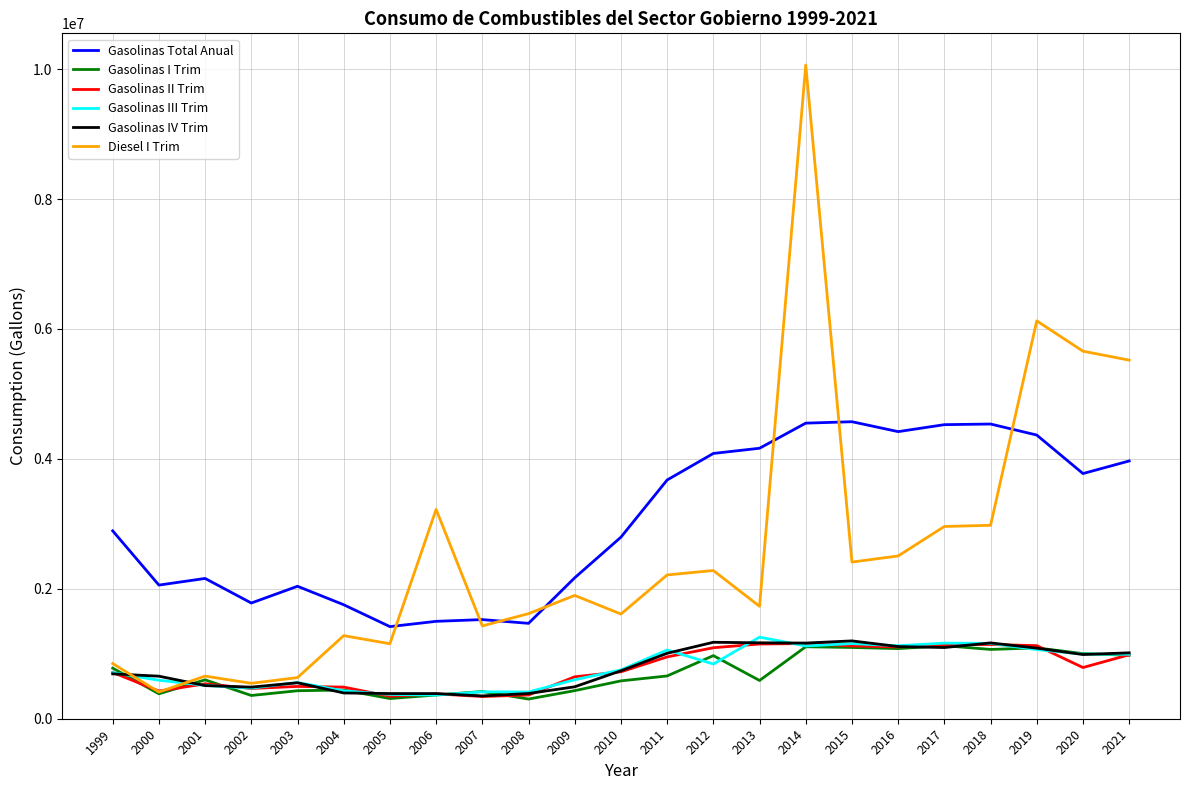

What is the lowest value of the Gasolinas IV Trim series?

351044.0